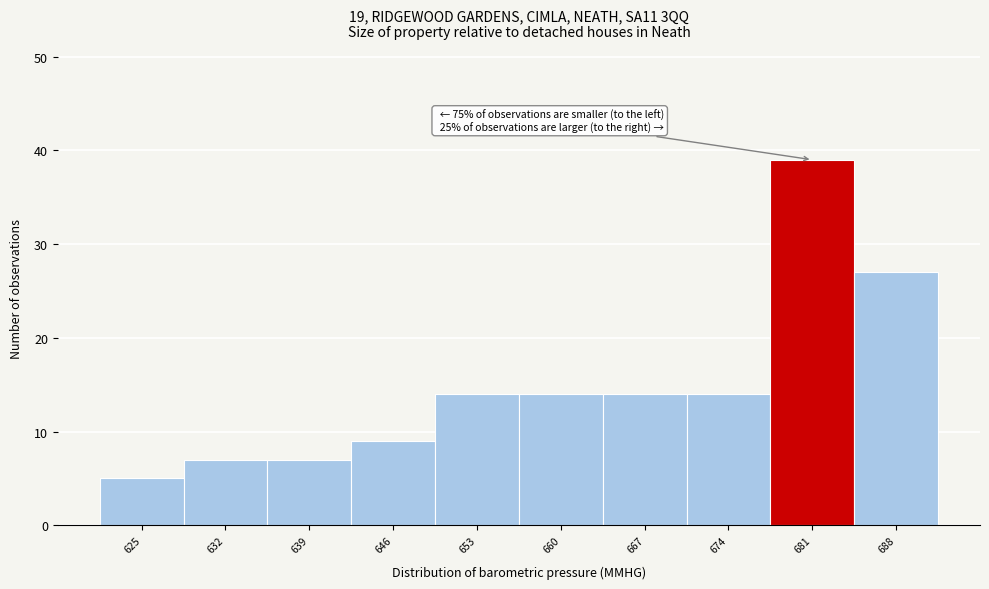

Reading right to left, extract all data points from this chart.

27	39	14	14	14	14	9	7	7	5